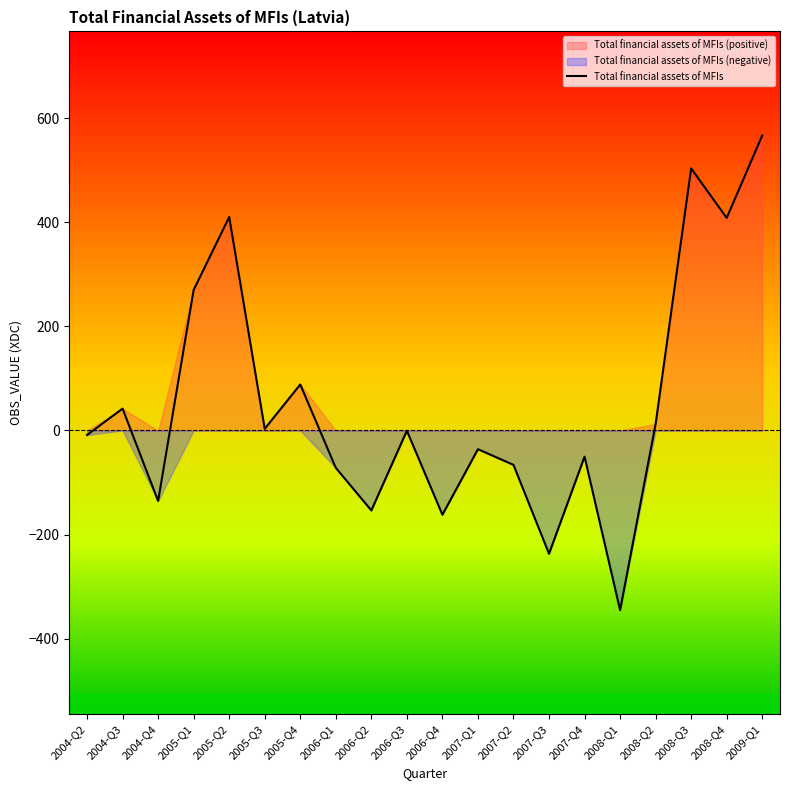

The chart shows a value of -238.6 at 2006-Q2. True or false?

False